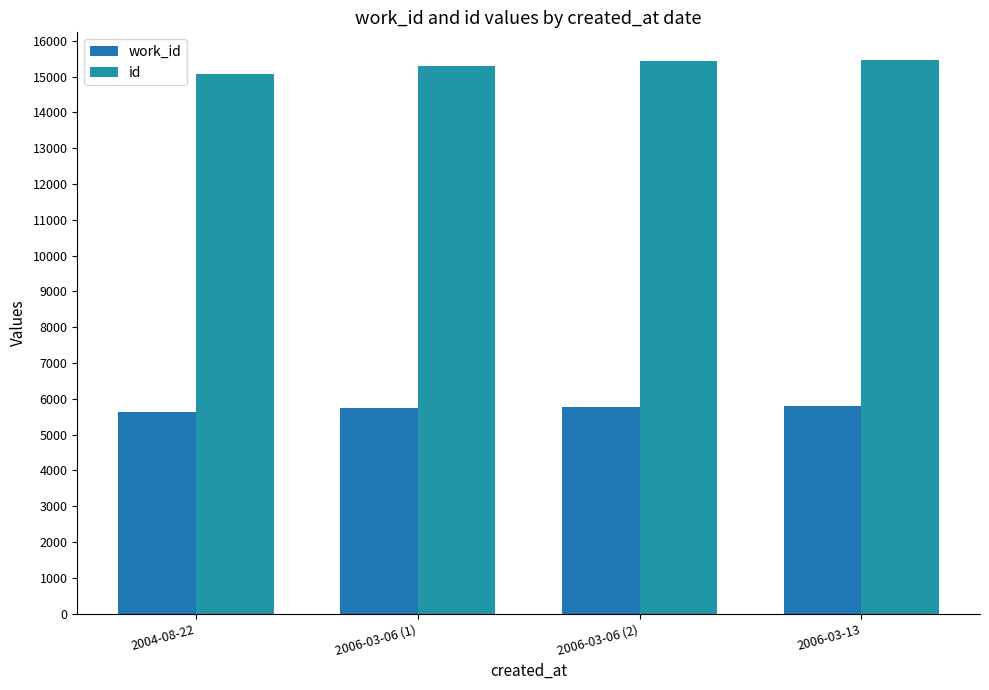

What are all the series names shown in the legend?

work_id, id